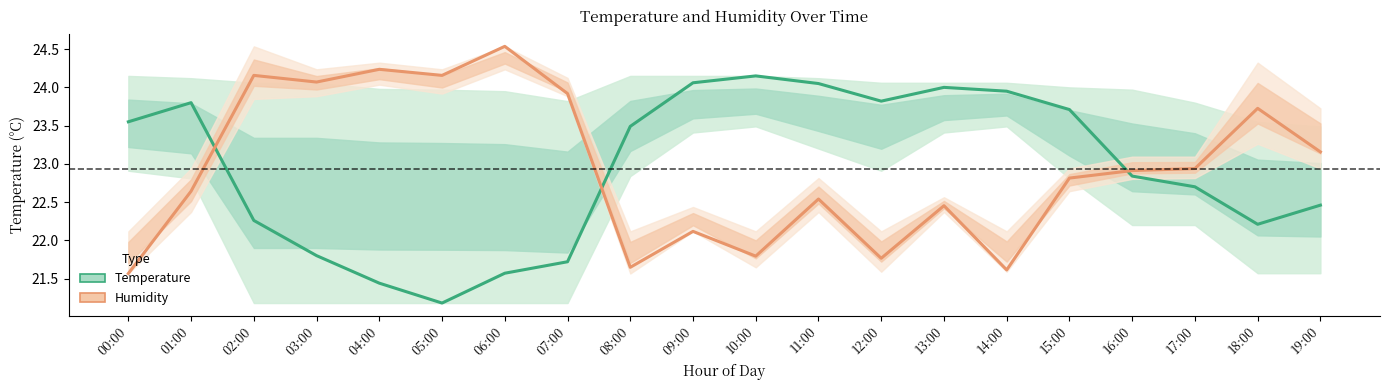

What is the sum of the Humidity values at 18:00 and 19:00?

46.9